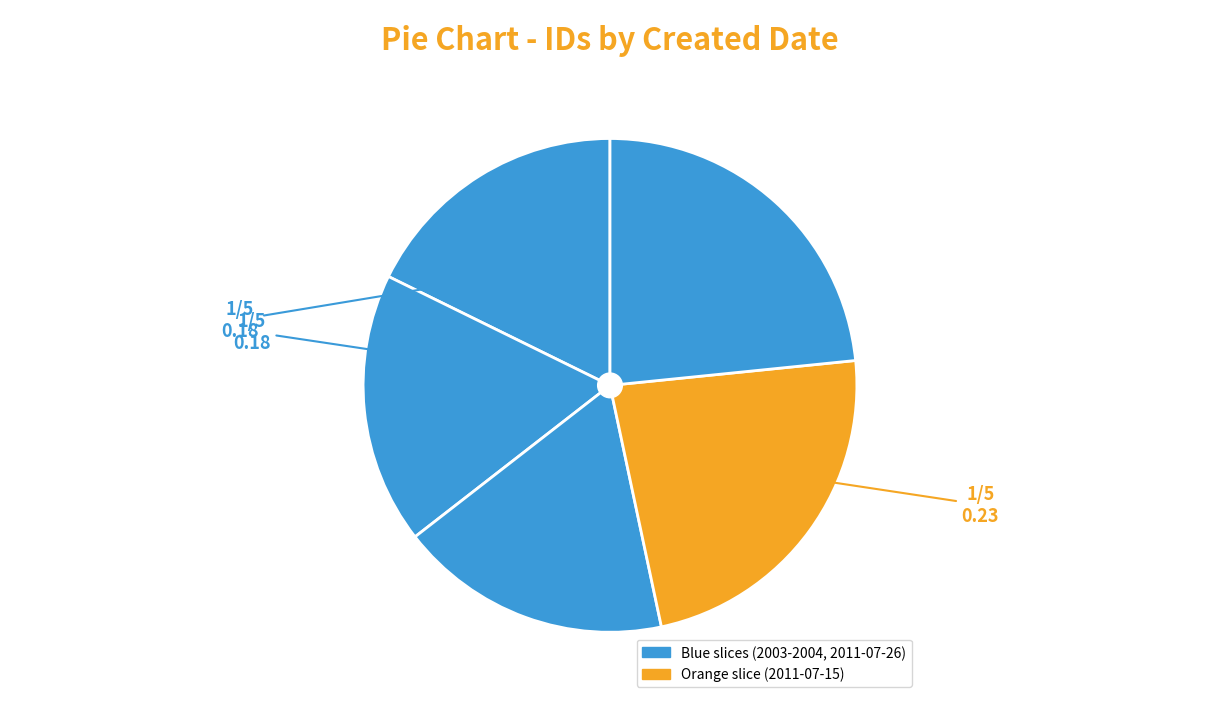

Rank the categories by value from highest to lowest.

2011-07-26, 2011-07-15, 2004-08-25, 2004-01-07, 2003-10-23